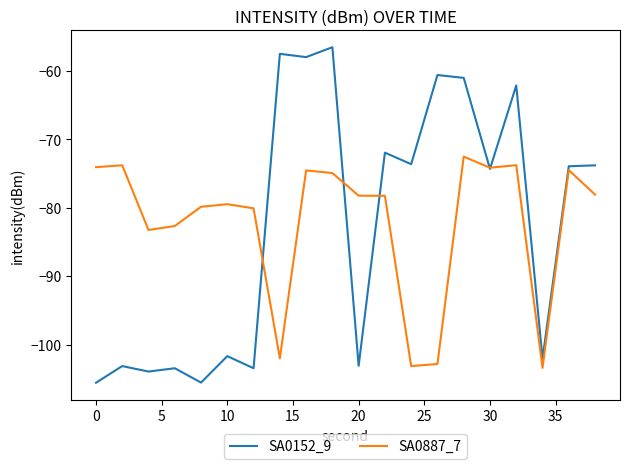

Which series has the largest range (max minus min)?

SA0152_9